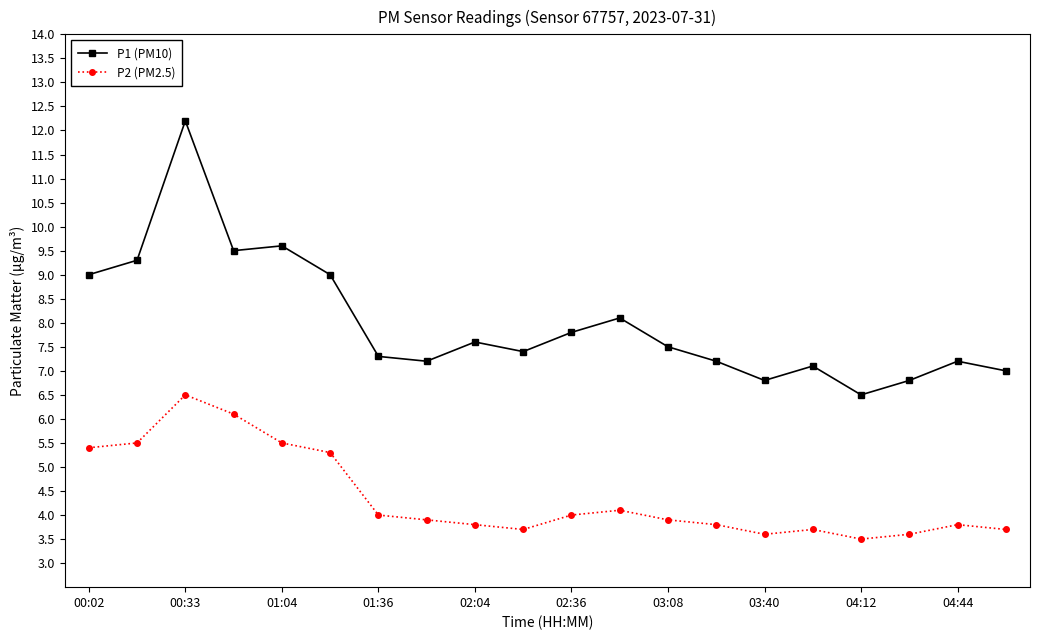

Reading left to right, what are all the values shown in this chart?

P1 (PM10): 9.0	9.3	12.2	9.5	9.6	9.0	7.3	7.2	7.6	7.4	7.8	8.1	7.5	7.2	6.8	7.1	6.5	6.8	7.2	7.0
P2 (PM2.5): 5.4	5.5	6.5	6.1	5.5	5.3	4.0	3.9	3.8	3.7	4.0	4.1	3.9	3.8	3.6	3.7	3.5	3.6	3.8	3.7